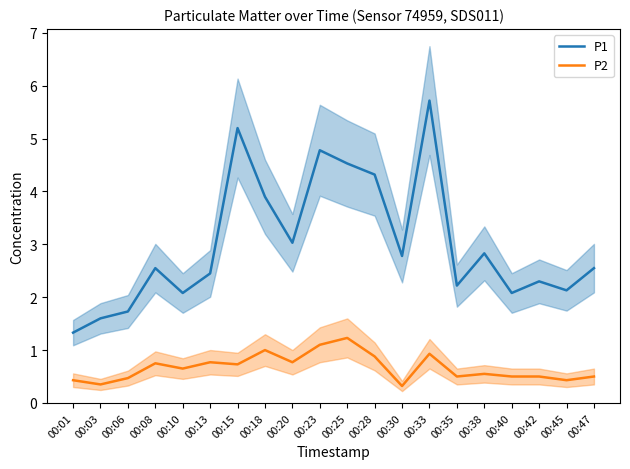

Which series has the widest spread of values?

P1